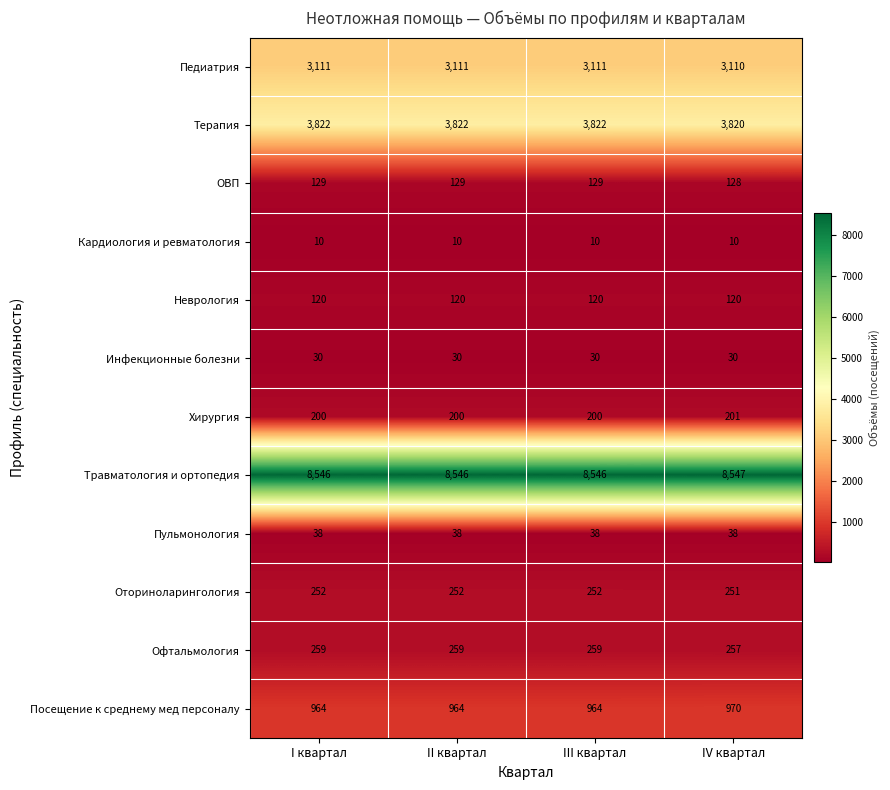

What is the total value across all series at II квартал?

17481